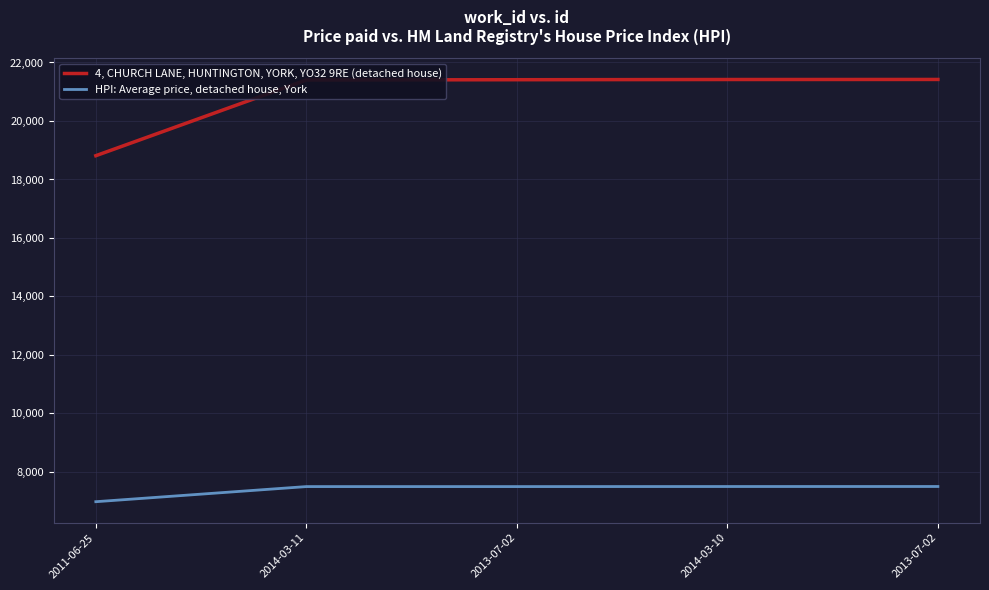

What are all the series names shown in the legend?

4, CHURCH LANE, HUNTINGTON, YORK, YO32 9RE (detached house), HPI: Average price, detached house, York